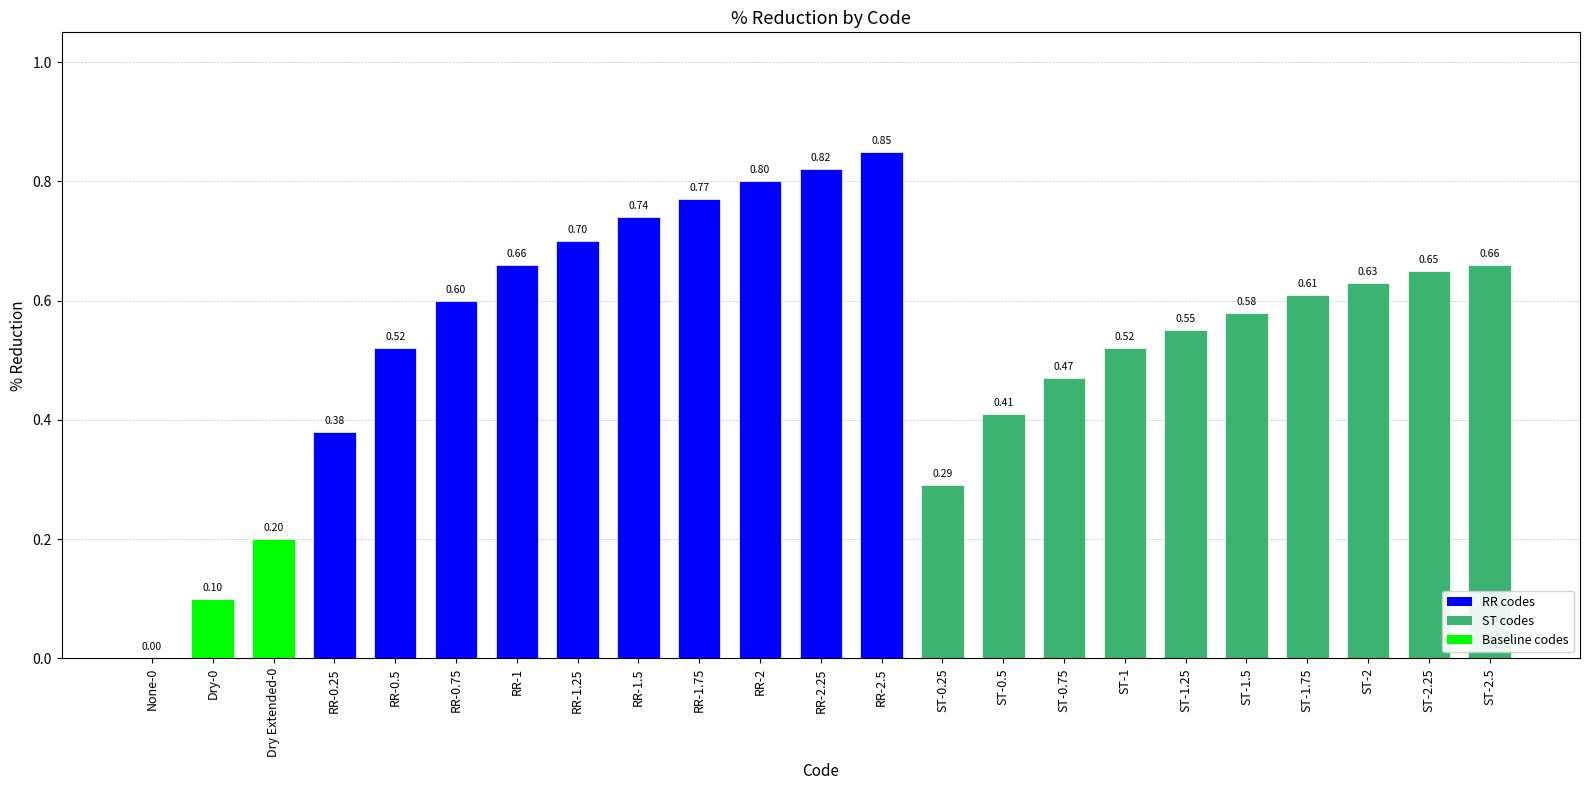

What is the sum of the values at RR-0.75 and ST-2.5?

1.3